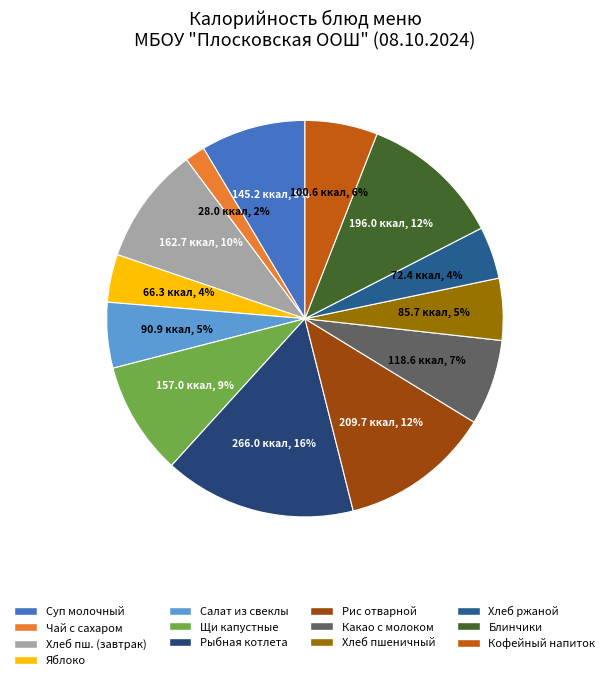

Rank the categories by value from highest to lowest.

Рыбная котлета/соус, Рис отварной, Блинчики, Хлеб пшеничный с маслом, Щи из свежей капусты с картофелем, Суп молочный с макаронными изделиями, Какао с молоком, Кофейный напиток, Салат из свеклы отварной, Хлеб пшеничный, Хлеб ржаной, Фрукт яблоко, Чай с сахаром